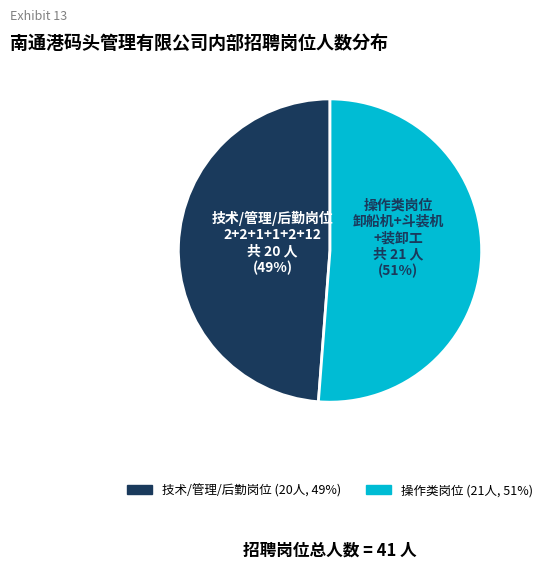

Does any single category account for the majority?

Yes